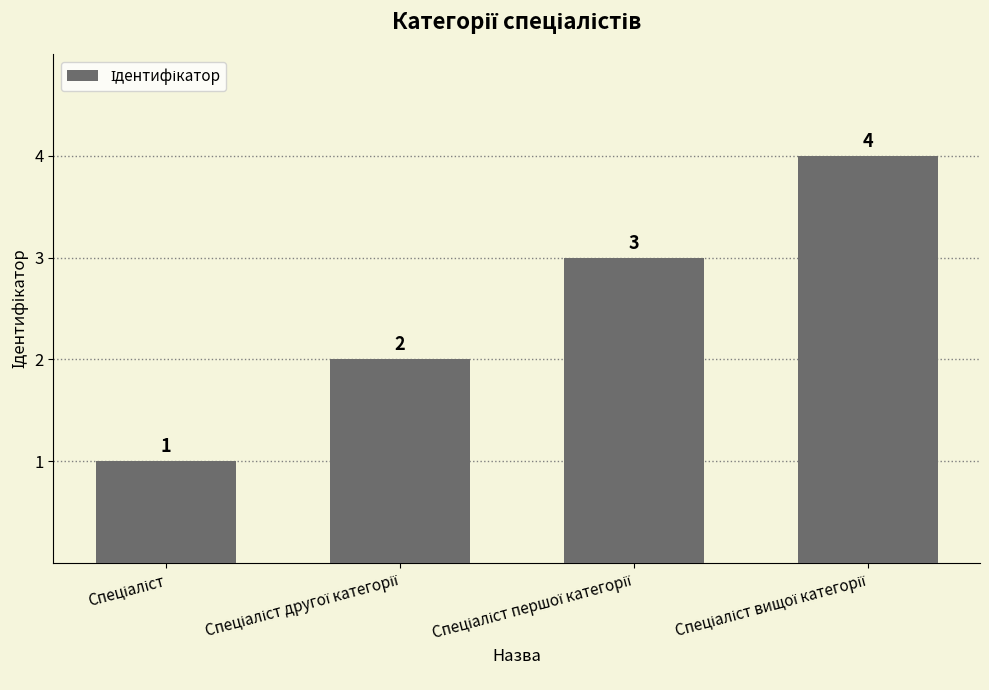

How many bars are there in total?

4